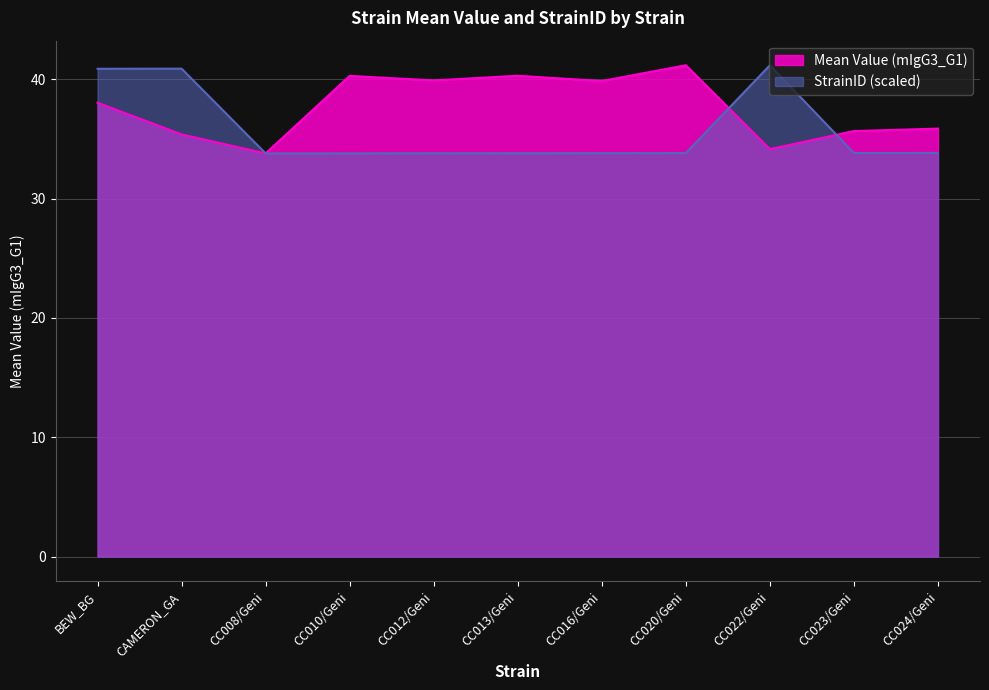

Which category has the lowest value across all series?

CC008/Geni